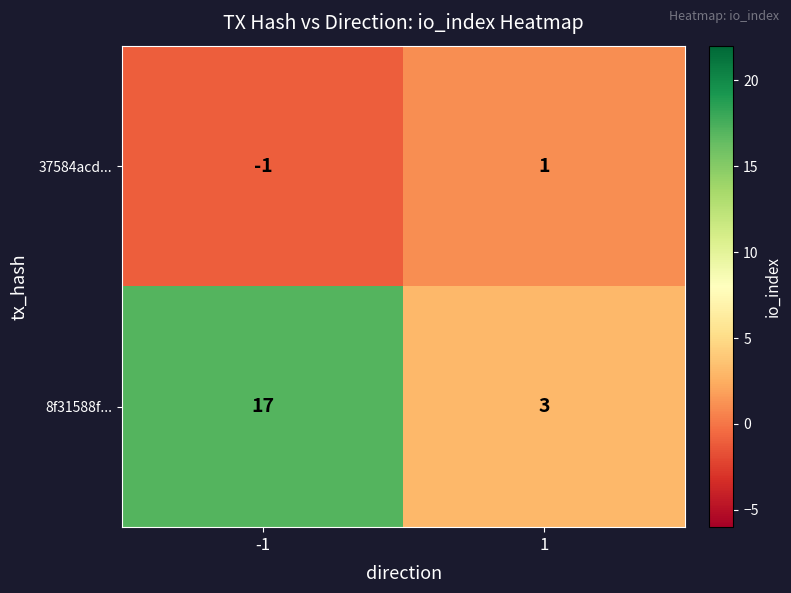

Reading right to left, list all the values displayed in this chart.

37584acd...: 1	-1
8f31588f...: 3	17